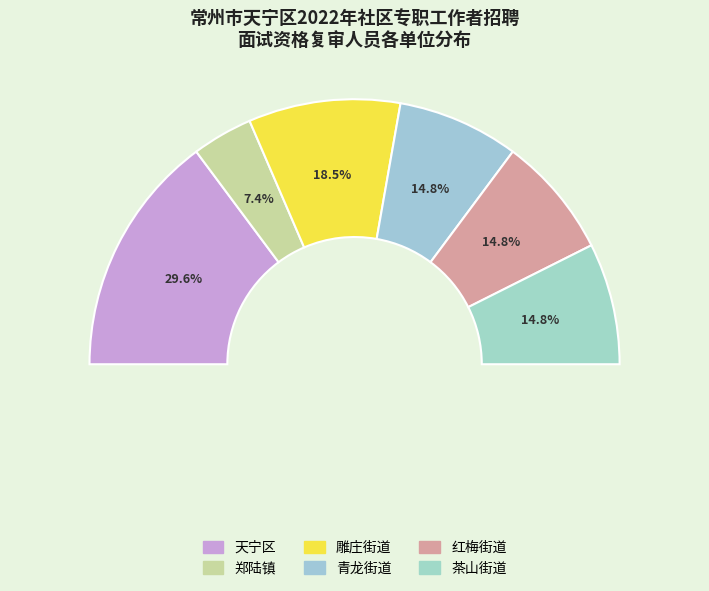

Does 红梅街道 account for over 50% of the chart?

No